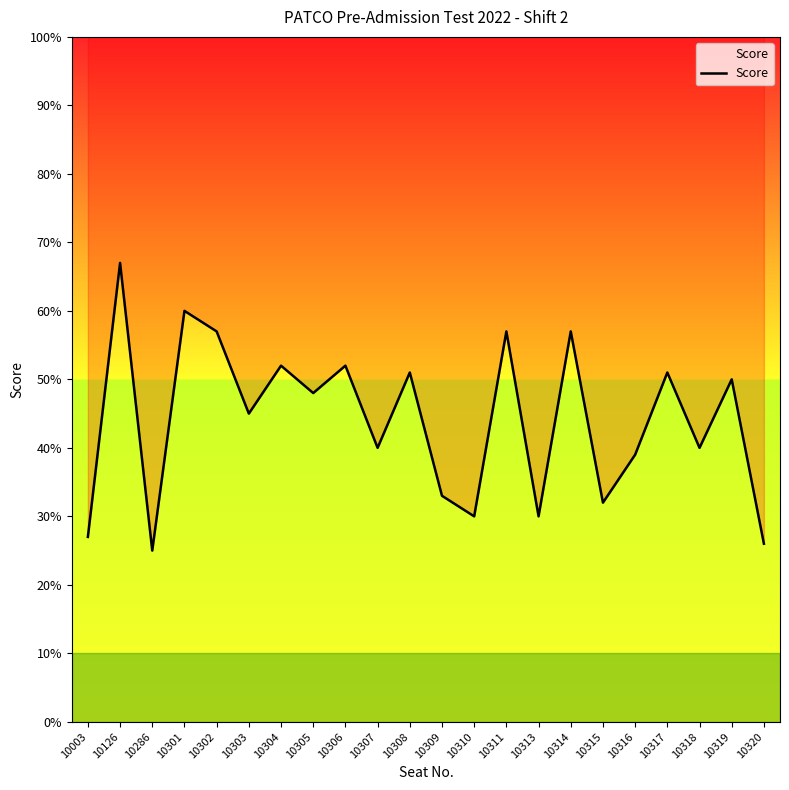

Which category has the lowest value across all series?

10286